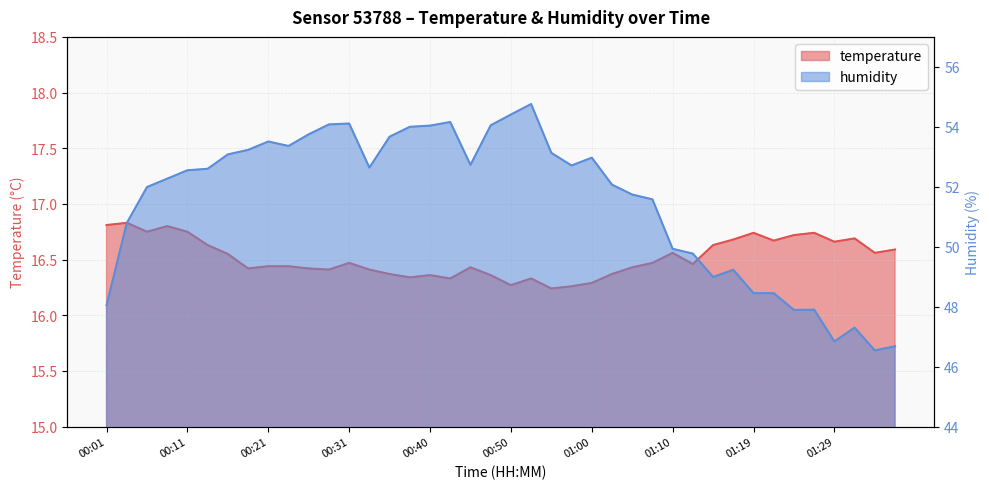

True or false: humidity has a value of 54.1 at 00:31.

True